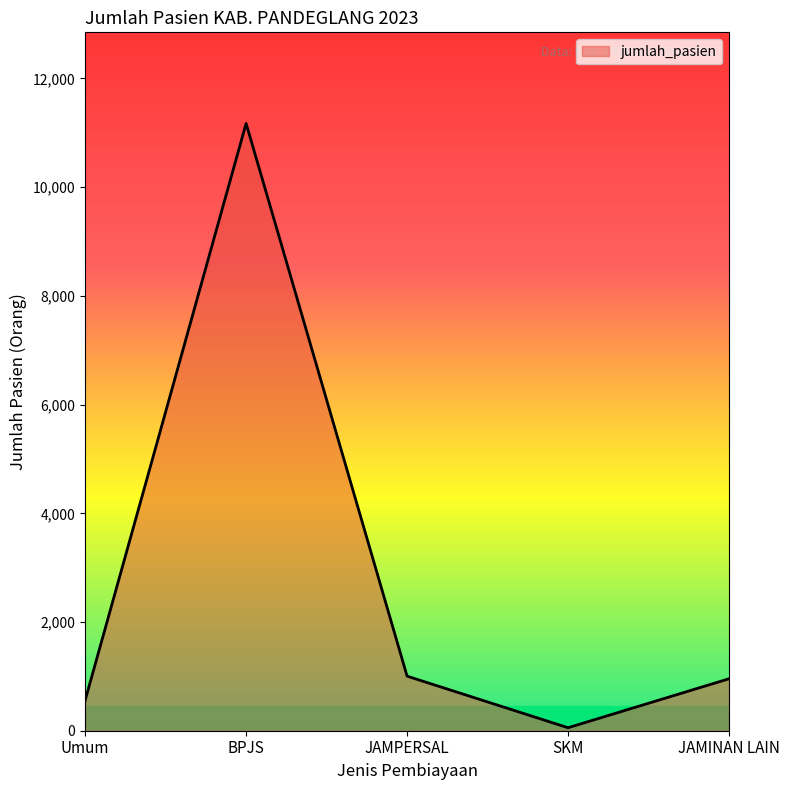

The chart shows a value of 956 at JAMINAN LAIN. True or false?

True